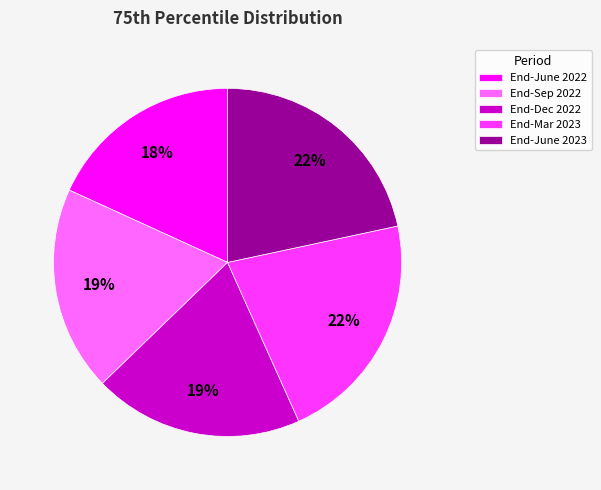

To the nearest percent, what percentage of the pie is End-Dec 2022?

19%